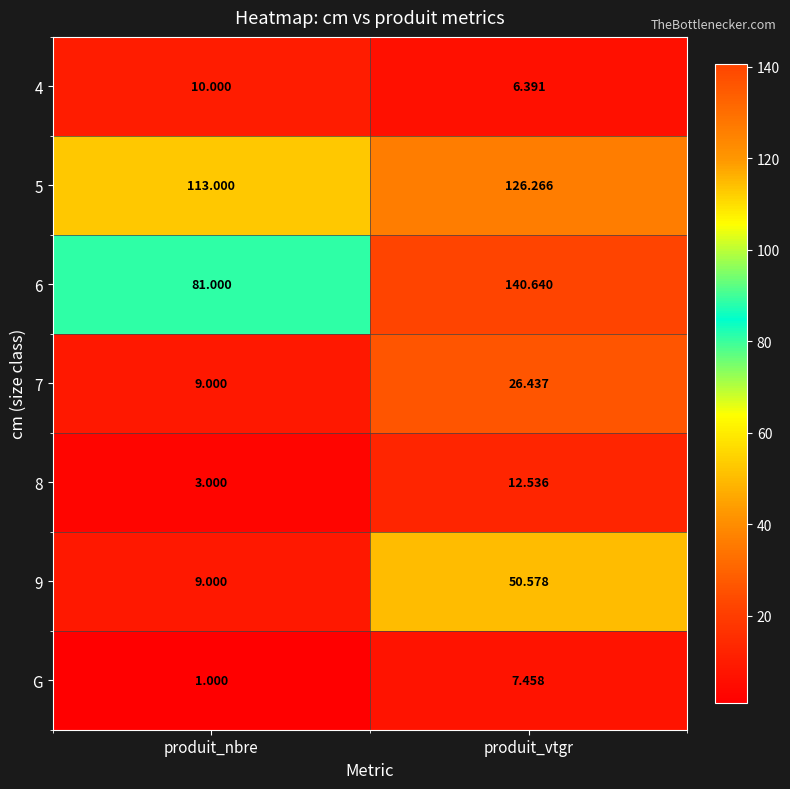

At which label is G closest to 4?

produit_nbre